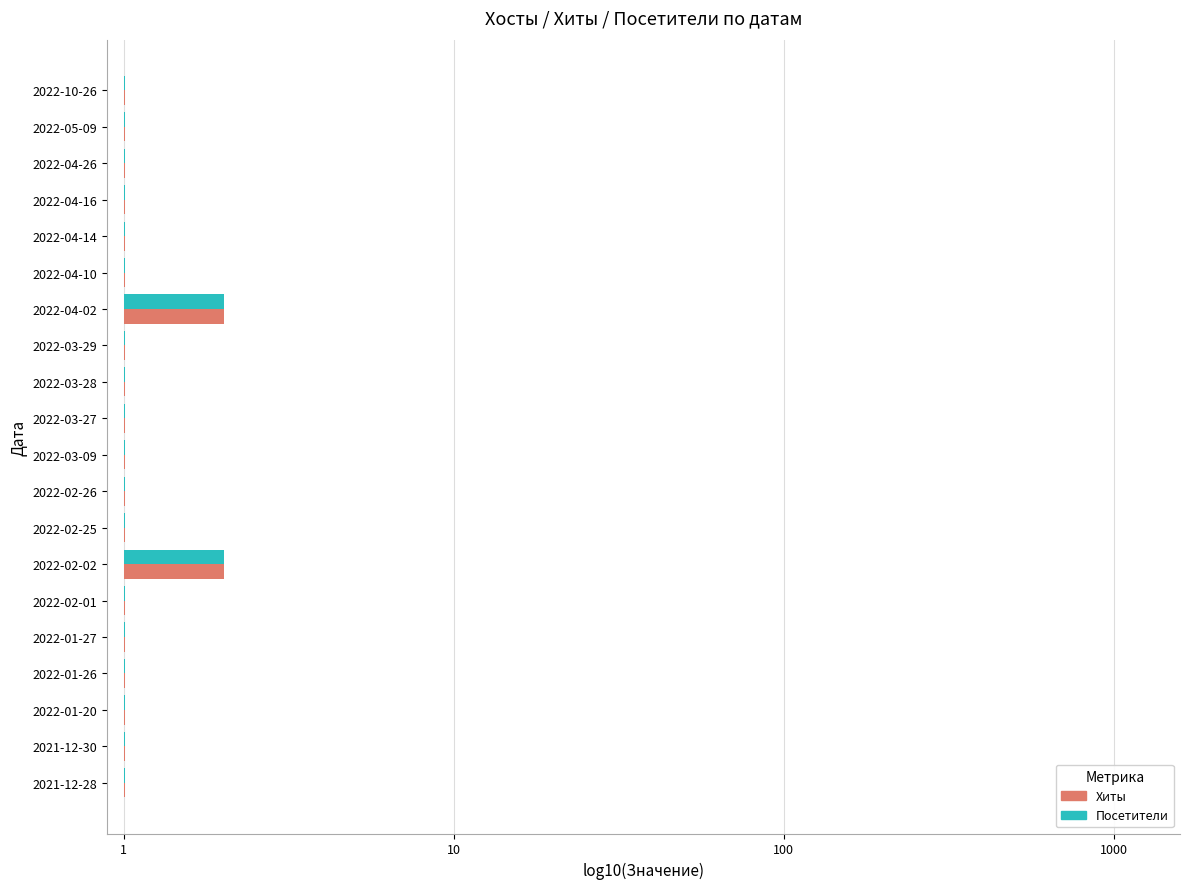

What are all the series names shown in the legend?

Хиты, Посетители